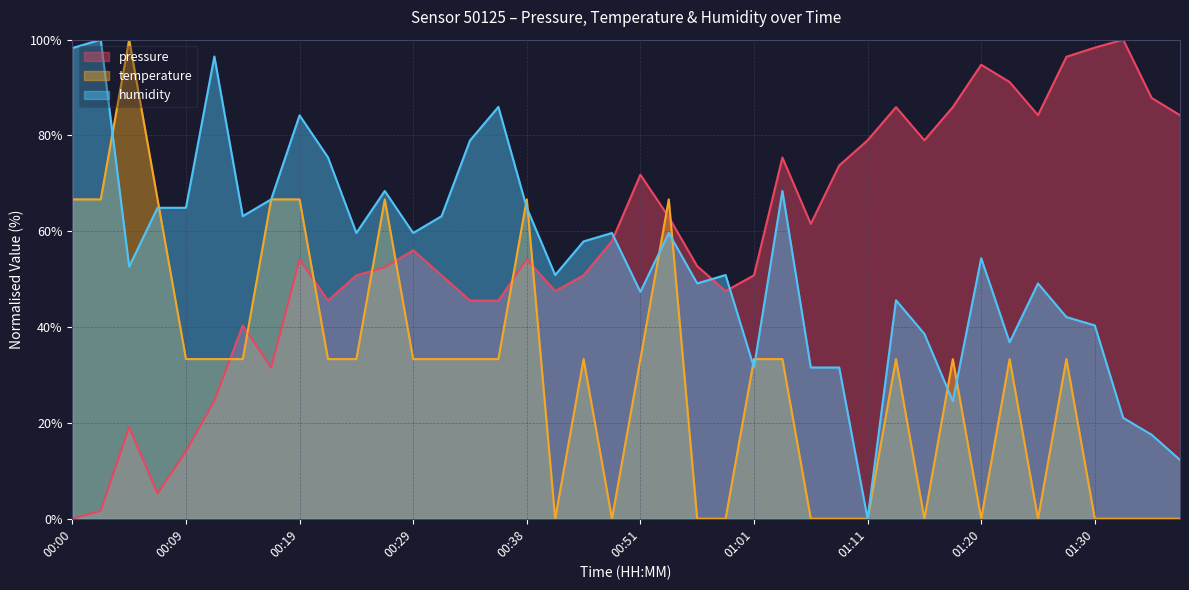

At which category is the sum across all series the highest?

00:19